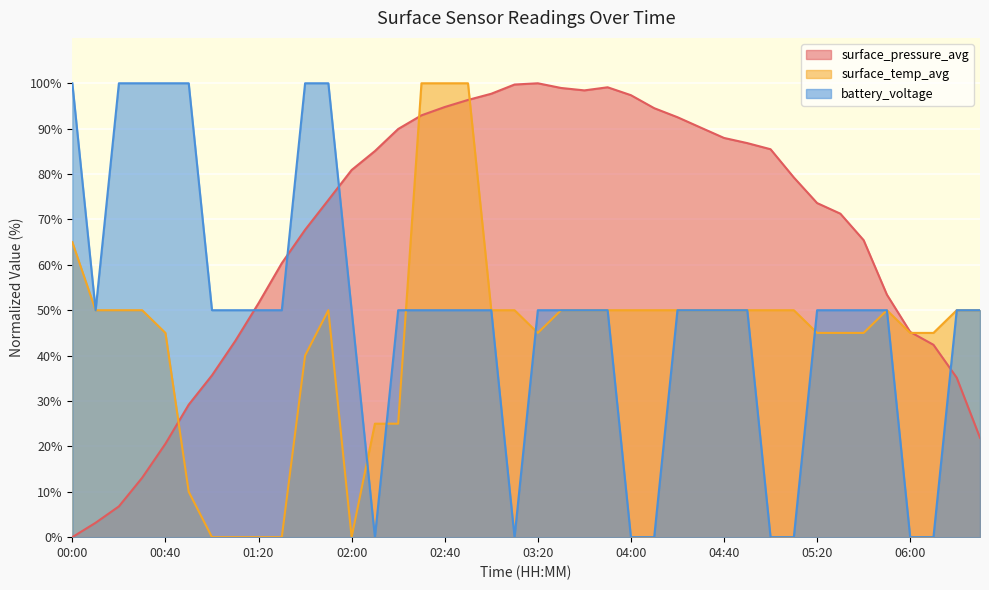

List the series in order of their peak value, lowest first.

surface_pressure_avg, surface_temp_avg, battery_voltage